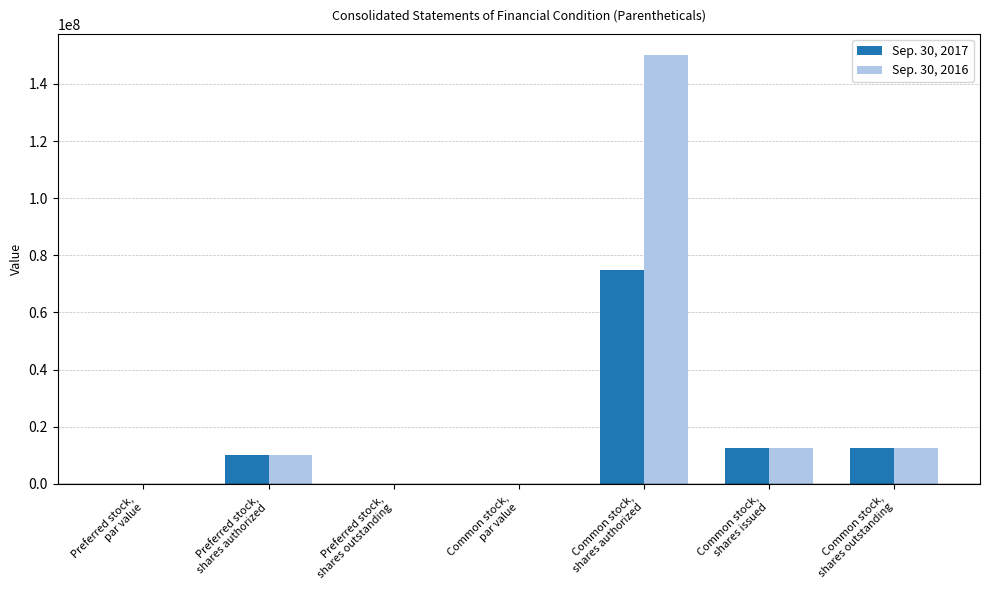

The Sep. 30, 2017 series shows 12437916.0 at Common stock,
shares outstanding. True or false?

True